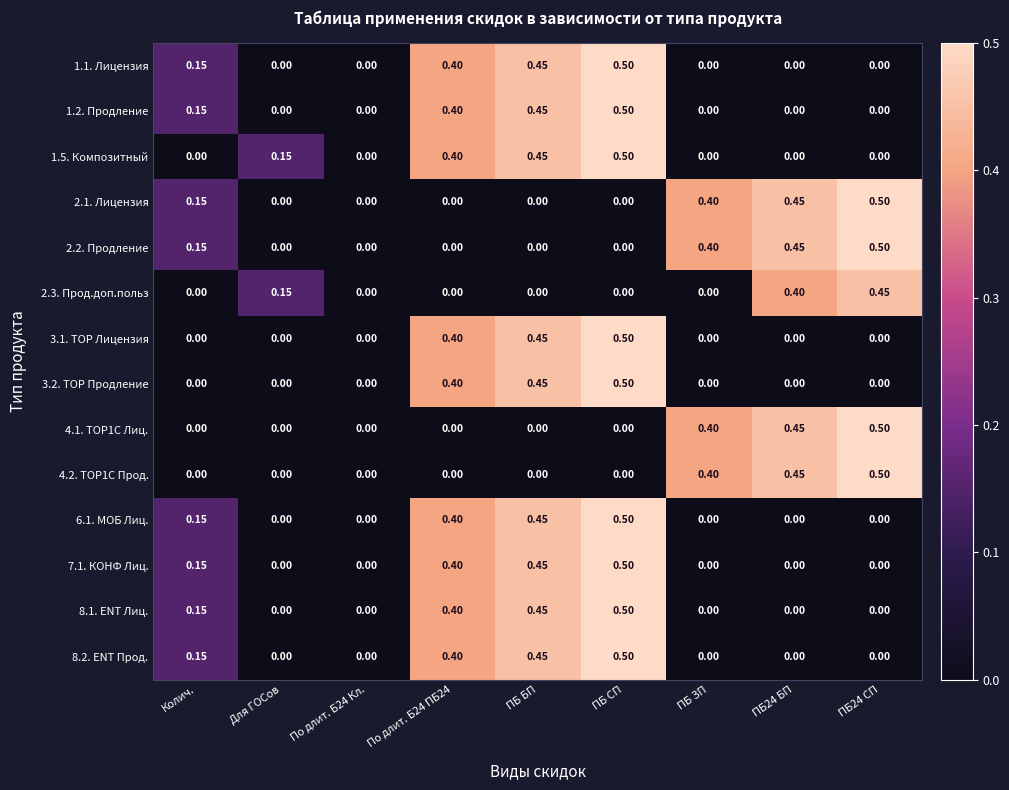

Which category has the highest value in the 7.1. КОНФ Лиц. series?

ПБ СП